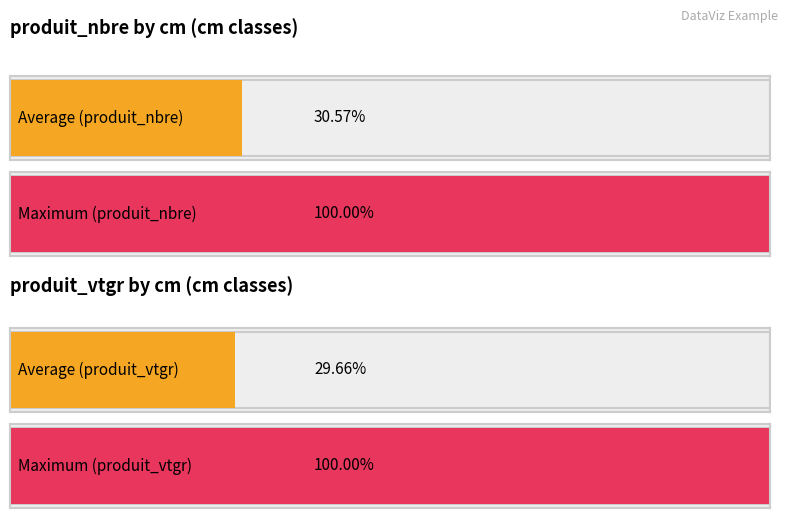

The produit_vtgr series shows 20.6 at 8. True or false?

False